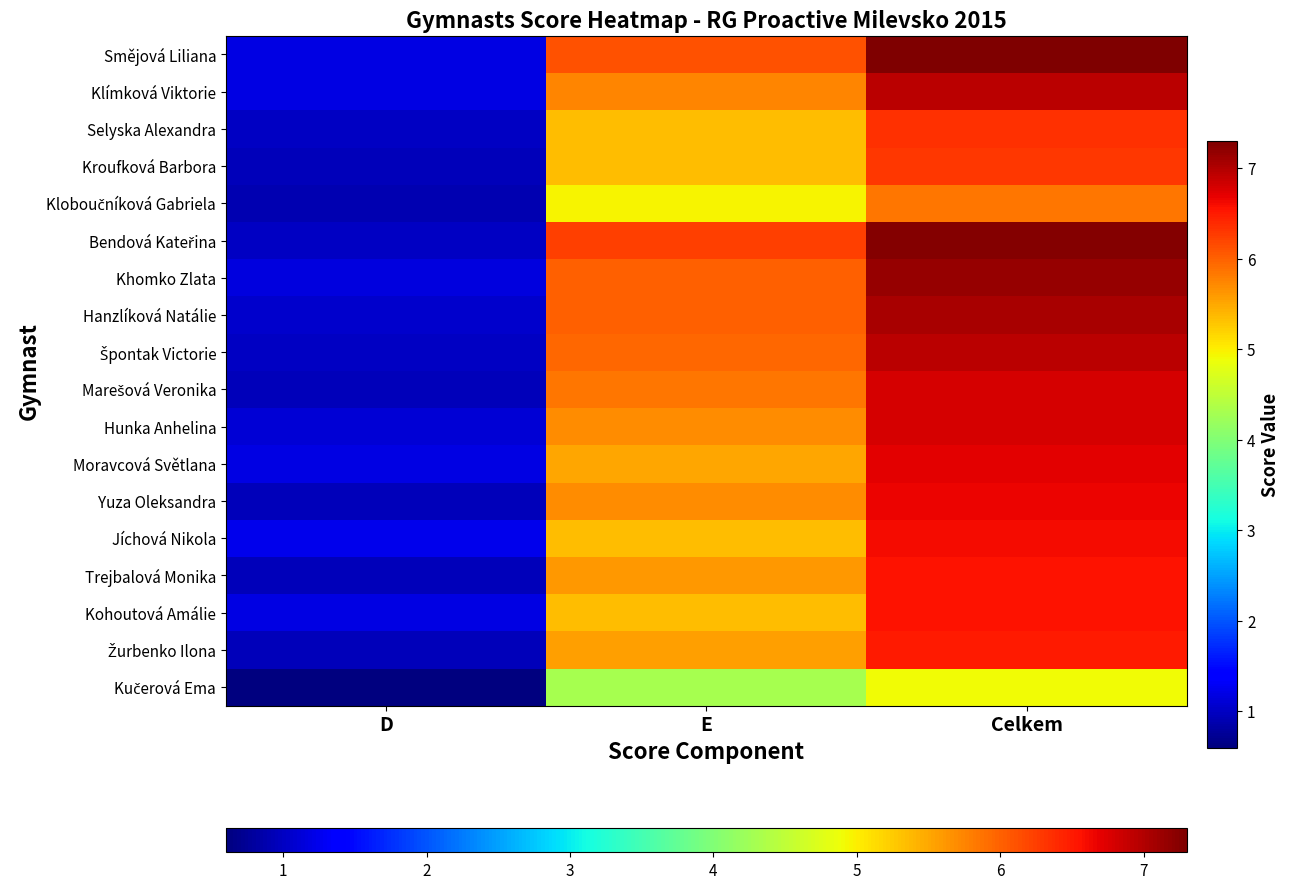

What is the difference between the highest and lowest values at Celkem?

2.4